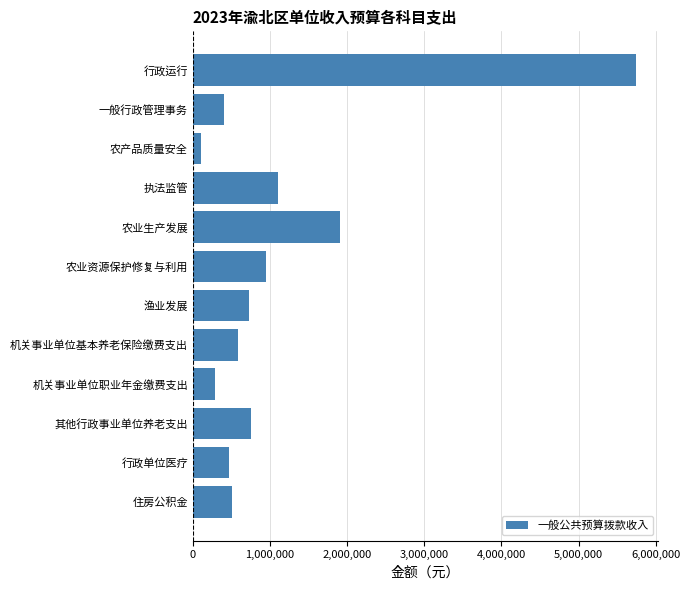

Reading bottom to top, transcribe all the data shown in this chart.

513155.8	462029.8	759270.0	290583.8	581167.7	730000.0	950000.0	1901452.0	1100000.0	100000.0	400000.0	5747209.3